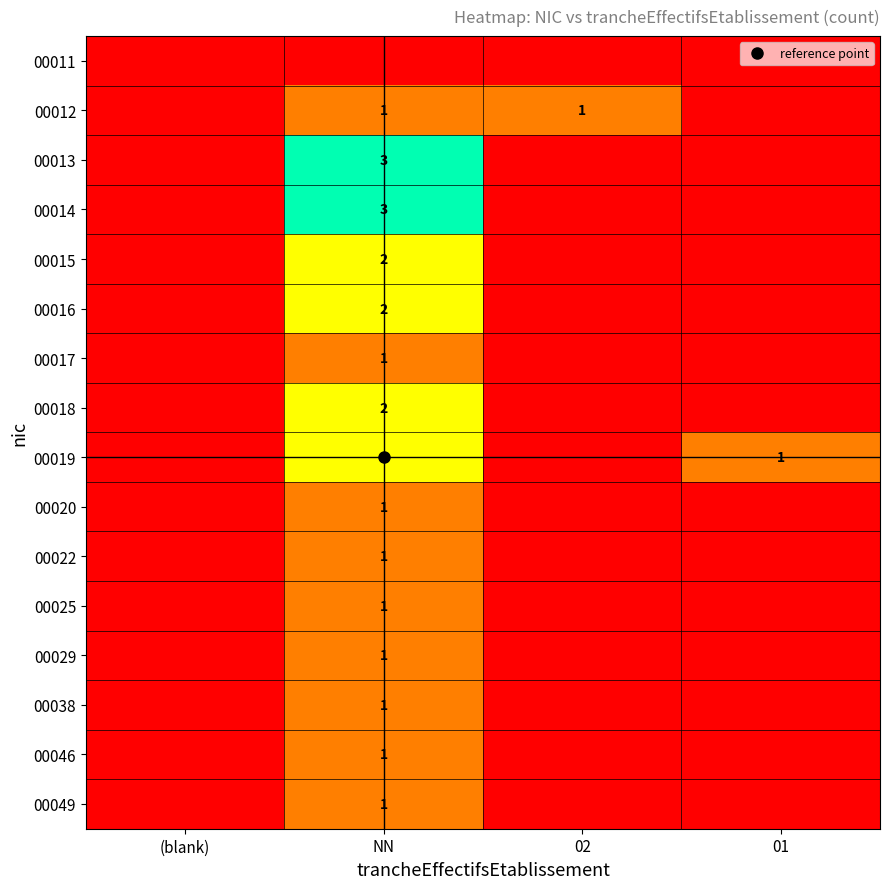

What is the total value across all series at 02?

1